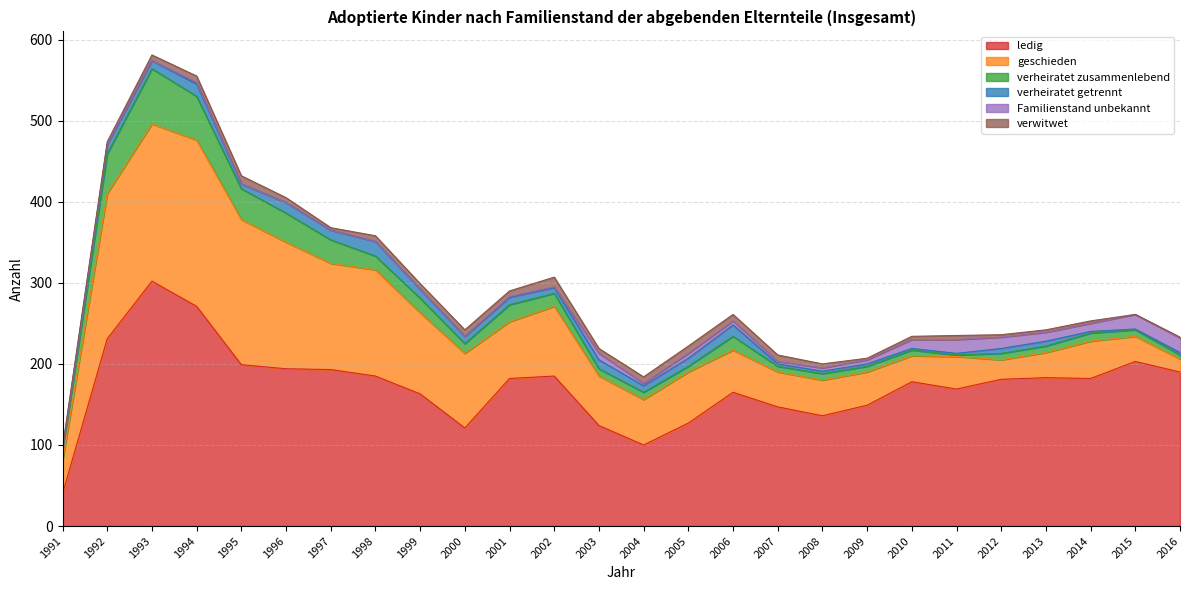

Is it true that verwitwet equals 7 at 1999?

True